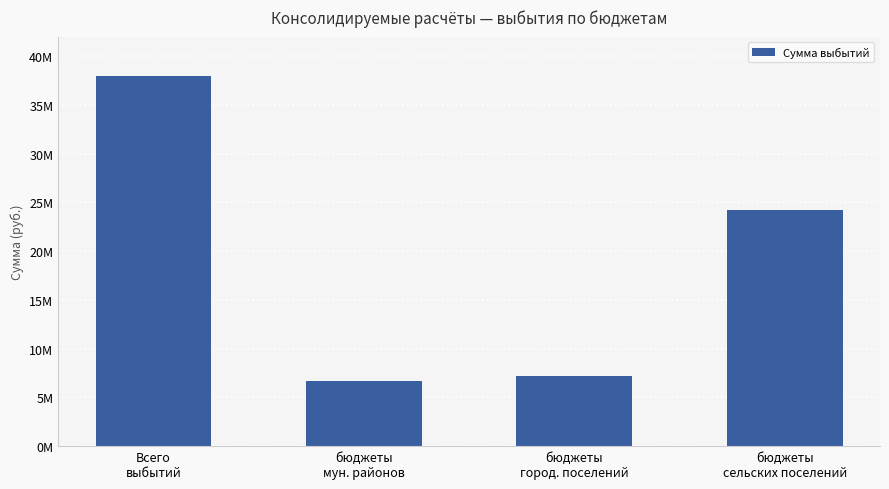

List the labels in order of value, smallest first.

бюджеты
мун. районов, бюджеты
город. поселений, бюджеты
сельских поселений, Всего
выбытий